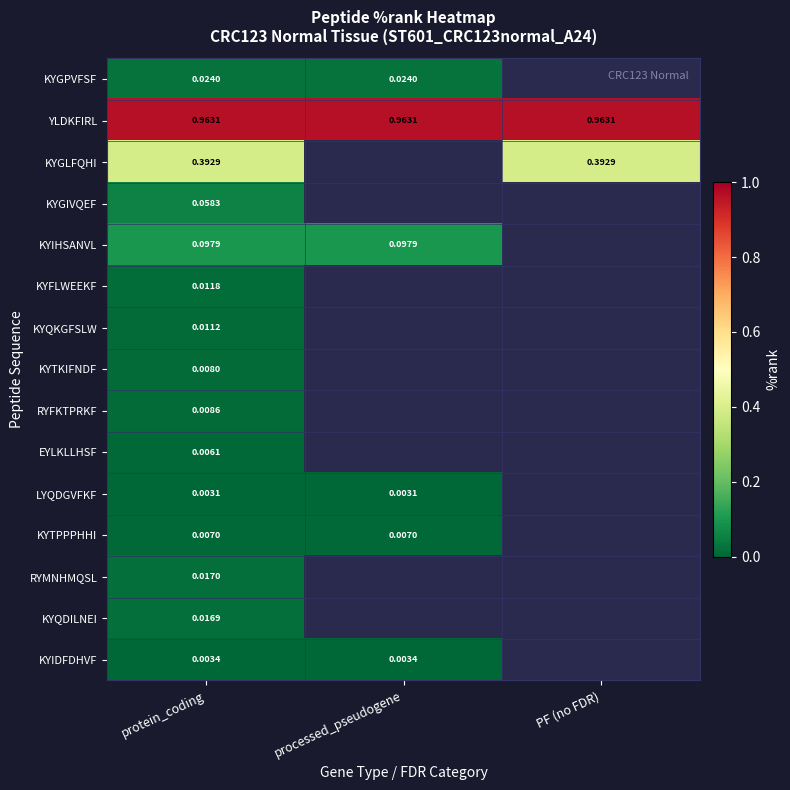

What is the maximum value shown in the chart?

1.0